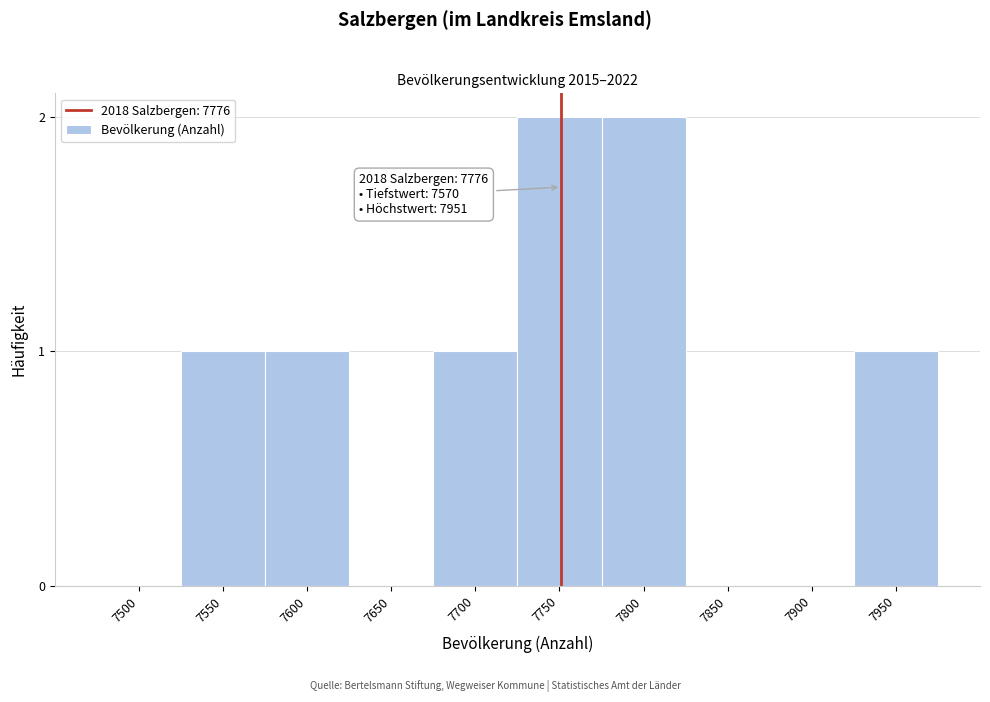

Reading left to right, transcribe all the data shown in this chart.

7500=0	7550=1	7600=1	7650=0	7700=1	7750=2	7800=2	7850=0	7900=0	7950=1